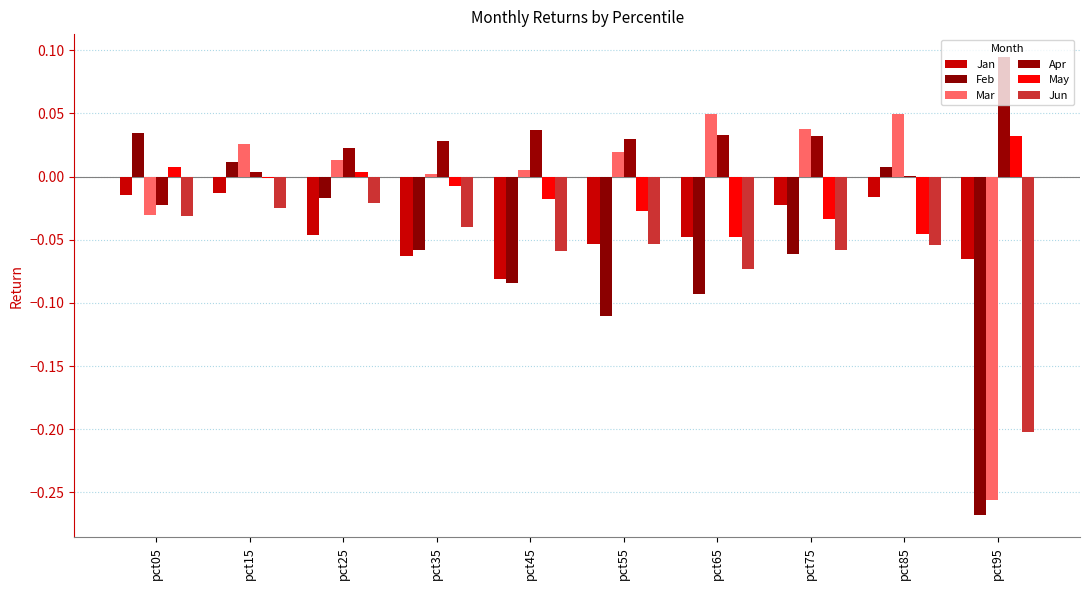

Which series has the largest total across all categories?

Apr